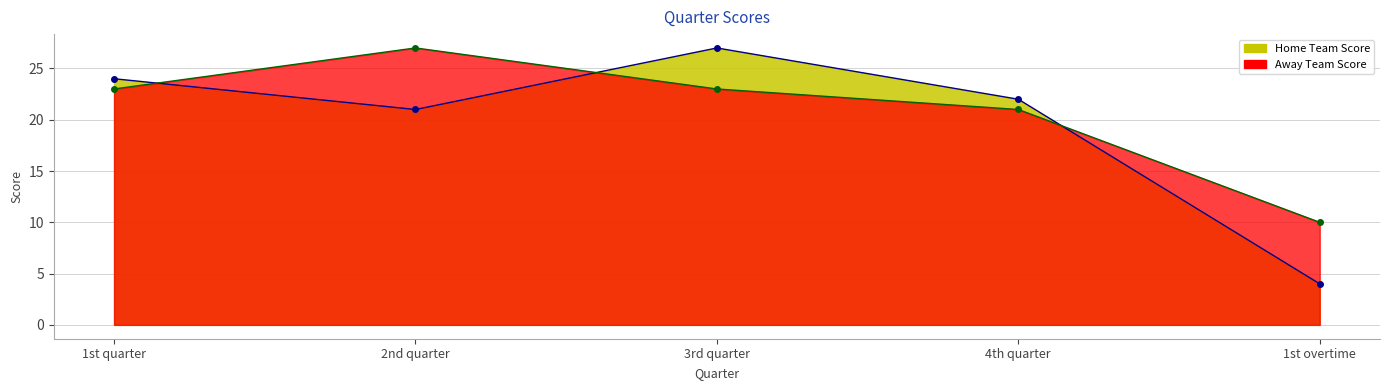

What position from the left is 1st quarter?

1